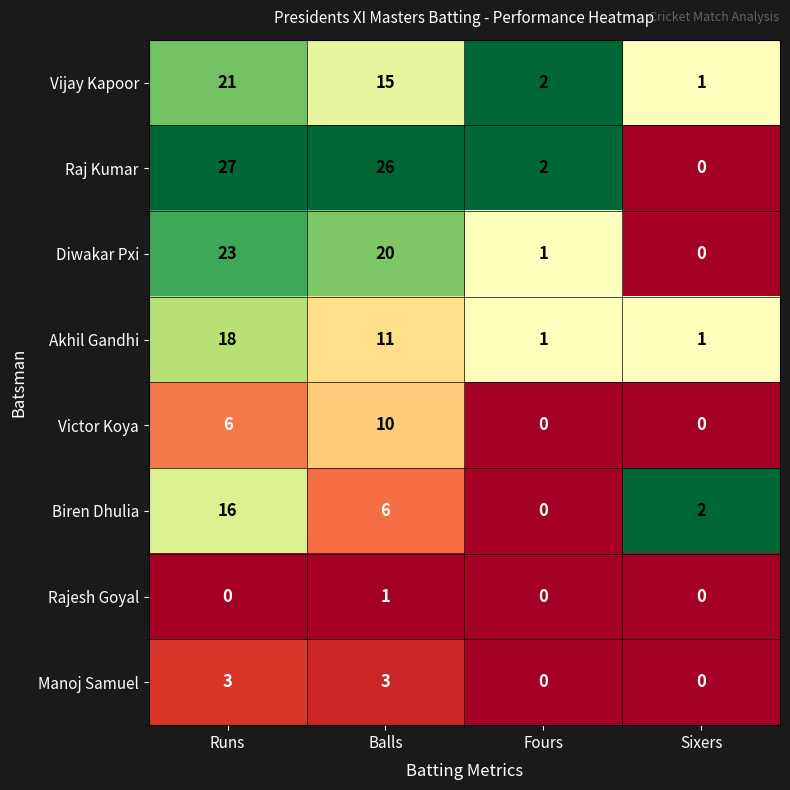

List the series in order of their peak value, highest first.

Raj Kumar, Diwakar Pxi, Vijay Kapoor, Akhil Gandhi, Biren Dhulia, Victor Koya, Manoj Samuel, Rajesh Goyal